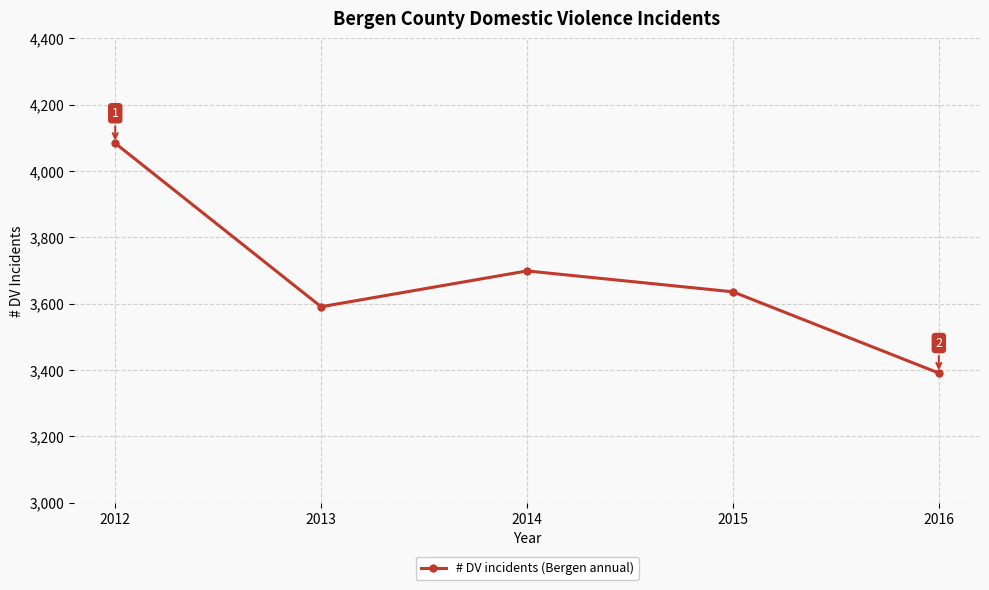

What is the smallest value displayed?

3391